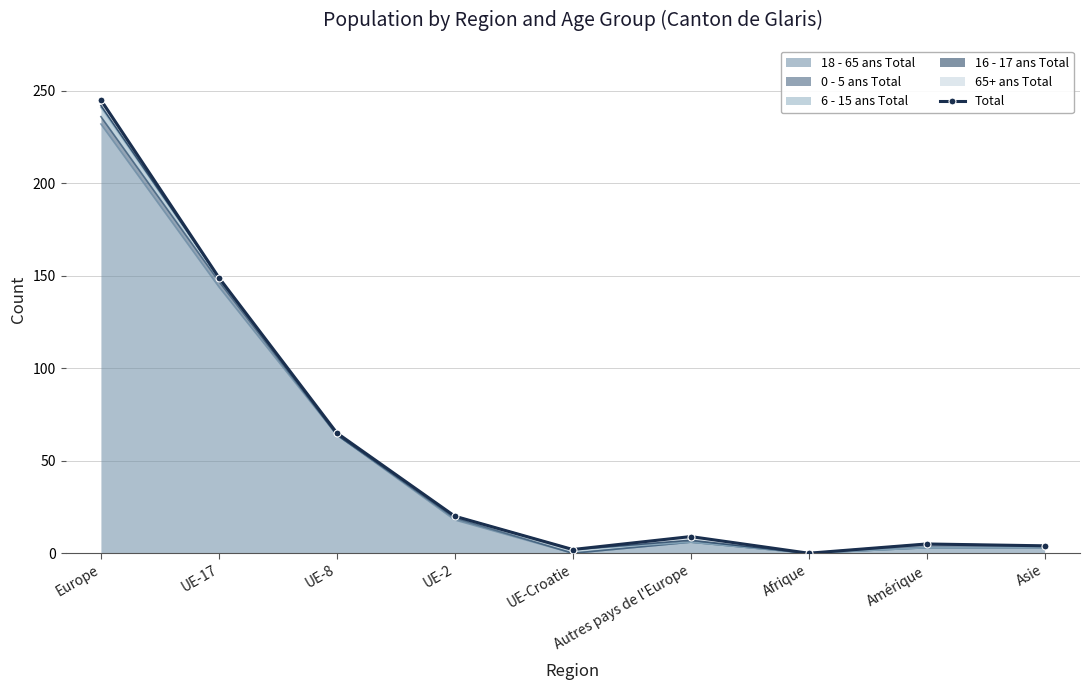

What is the value of the 9th point from the left?

4